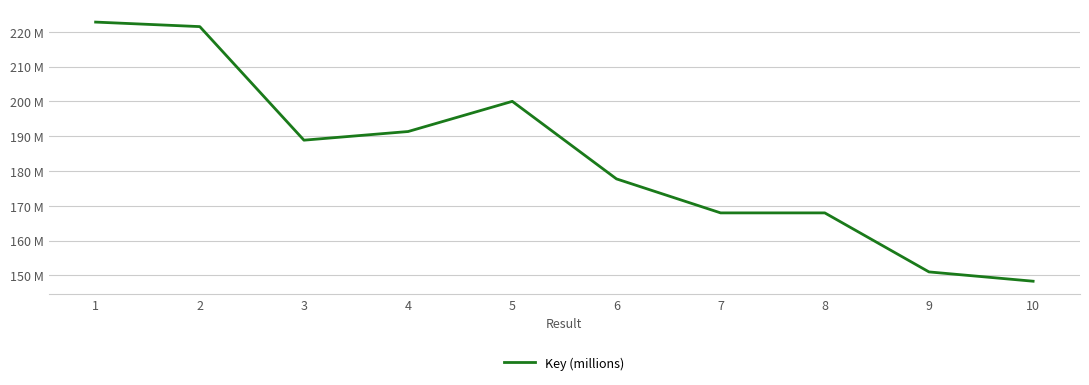

Does the chart display data point markers on the line(s)?

No